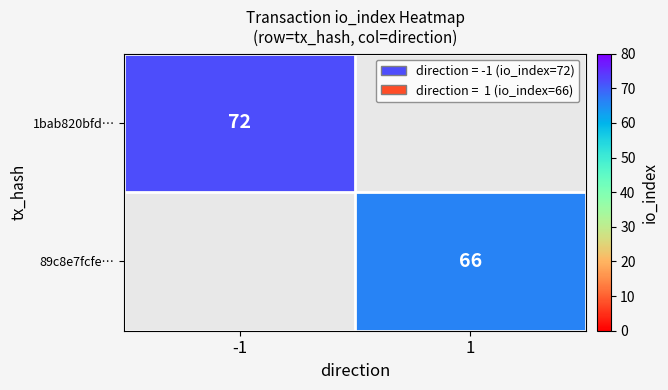

The 89c8e7fcfe… series shows 109 at 1. True or false?

False